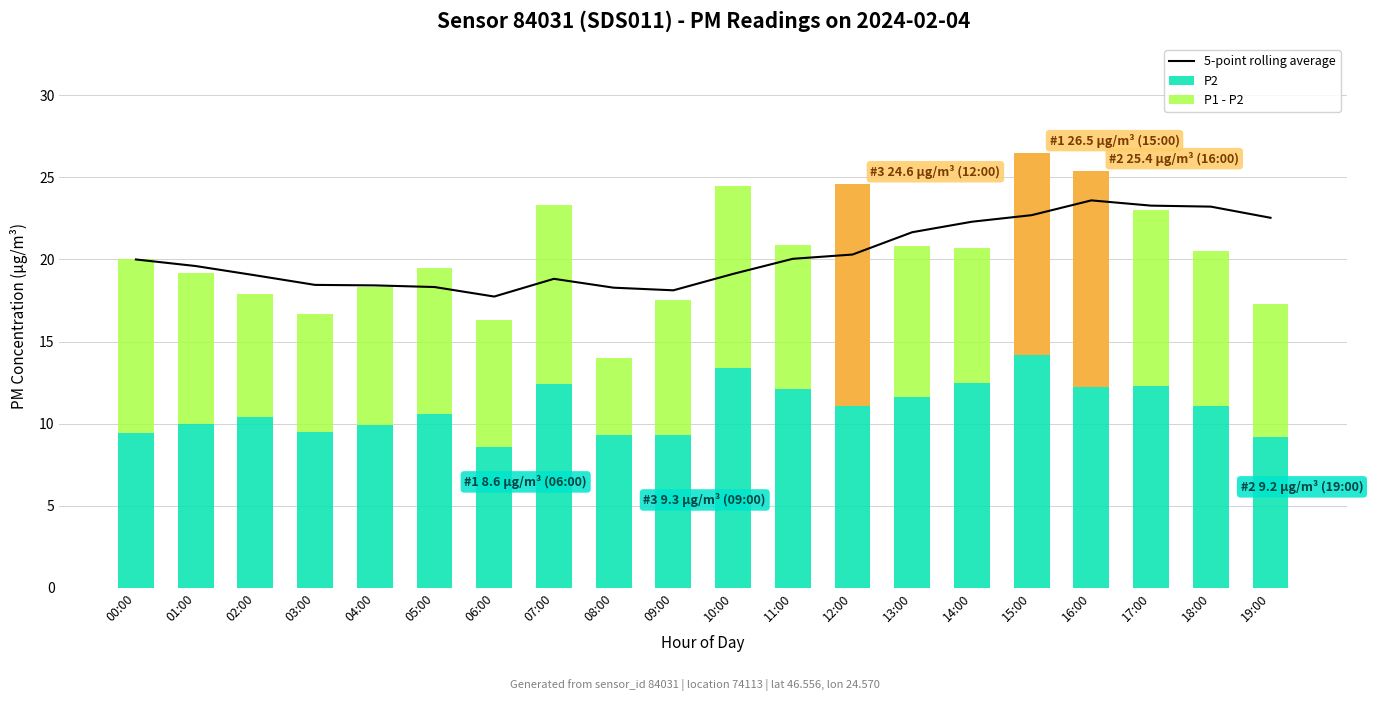

List the labels in order of P2 value, largest first.

15:00, 10:00, 14:00, 07:00, 17:00, 16:00, 11:00, 13:00, 12:00, 18:00, 05:00, 02:00, 01:00, 04:00, 03:00, 00:00, 08:00, 09:00, 19:00, 06:00